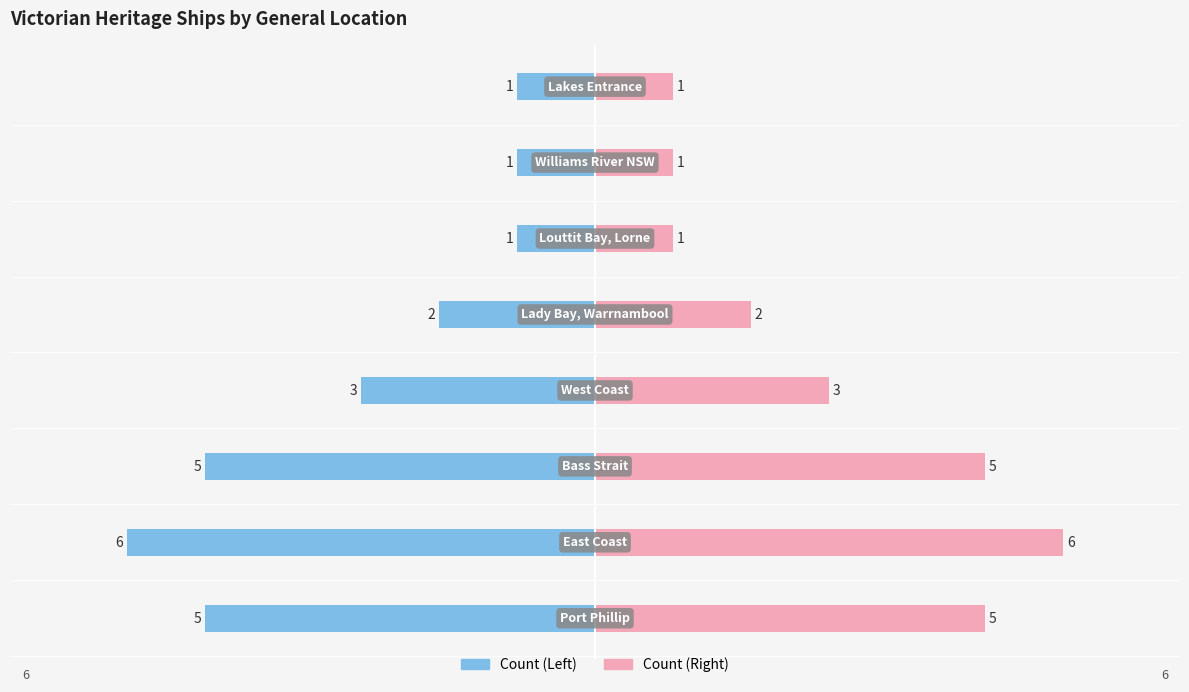

How many Count (Left) values are between -5 and -1?

7